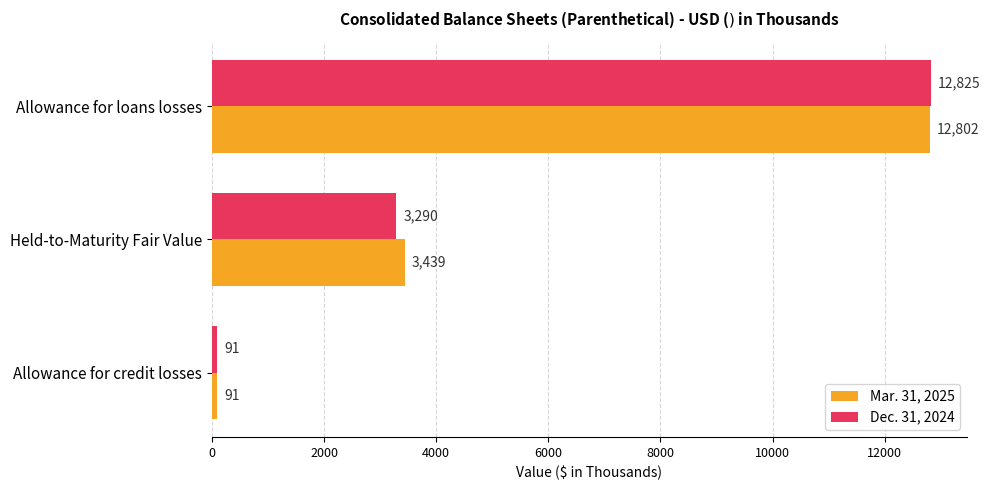

How many distinct data groups are displayed?

2